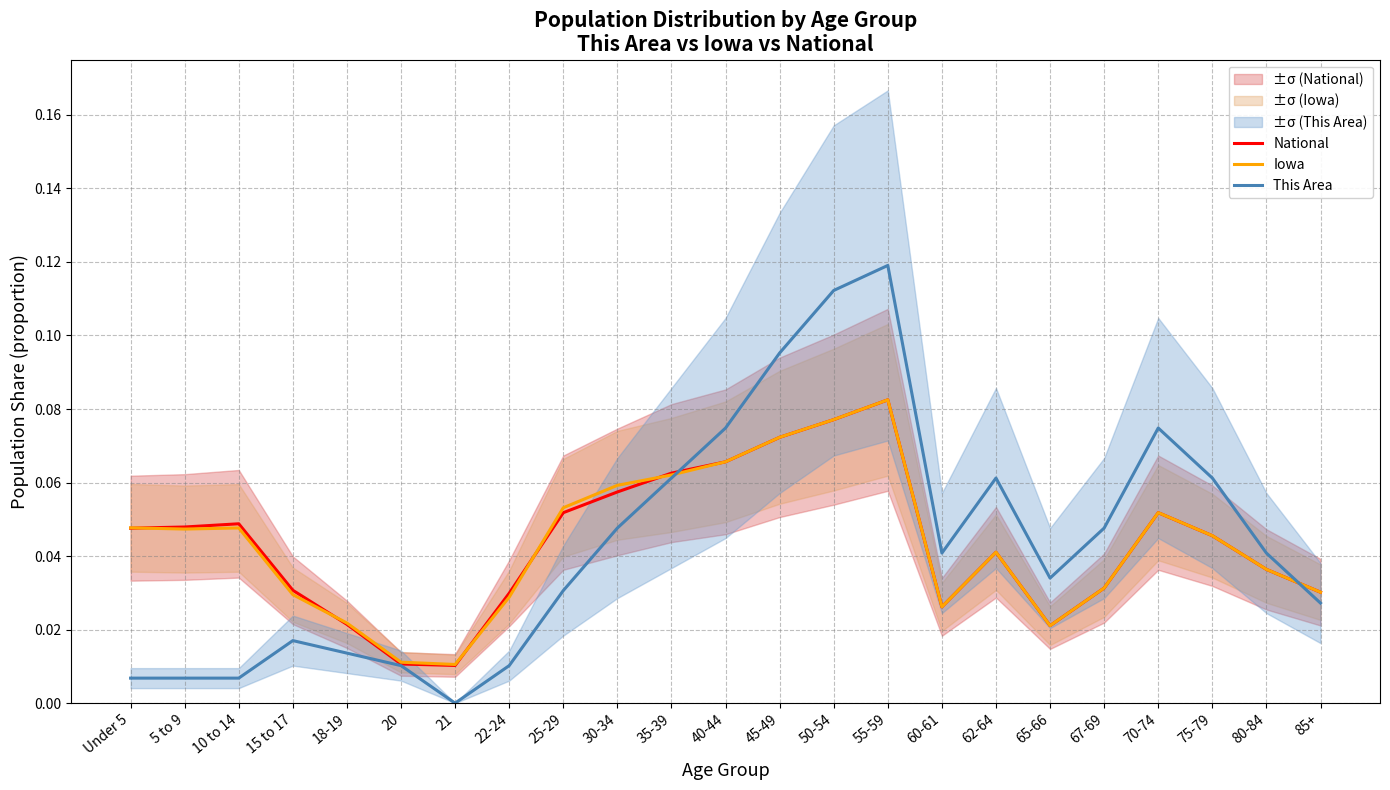

Reading right to left, list all the values displayed in this chart.

National: 0.0	0.0	0.0	0.1	0.0	0.0	0.0	0.0	0.1	0.1	0.1	0.1	0.1	0.1	0.1	0.0	0.0	0.0	0.0	0.0	0.0	0.0	0.0
Iowa: 0.0	0.0	0.0	0.1	0.0	0.0	0.0	0.0	0.1	0.1	0.1	0.1	0.1	0.1	0.1	0.0	0.0	0.0	0.0	0.0	0.0	0.0	0.0
This Area: 0.0	0.0	0.1	0.1	0.0	0.0	0.1	0.0	0.1	0.1	0.1	0.1	0.1	0.0	0.0	0.0	0.0	0.0	0.0	0.0	0.0	0.0	0.0